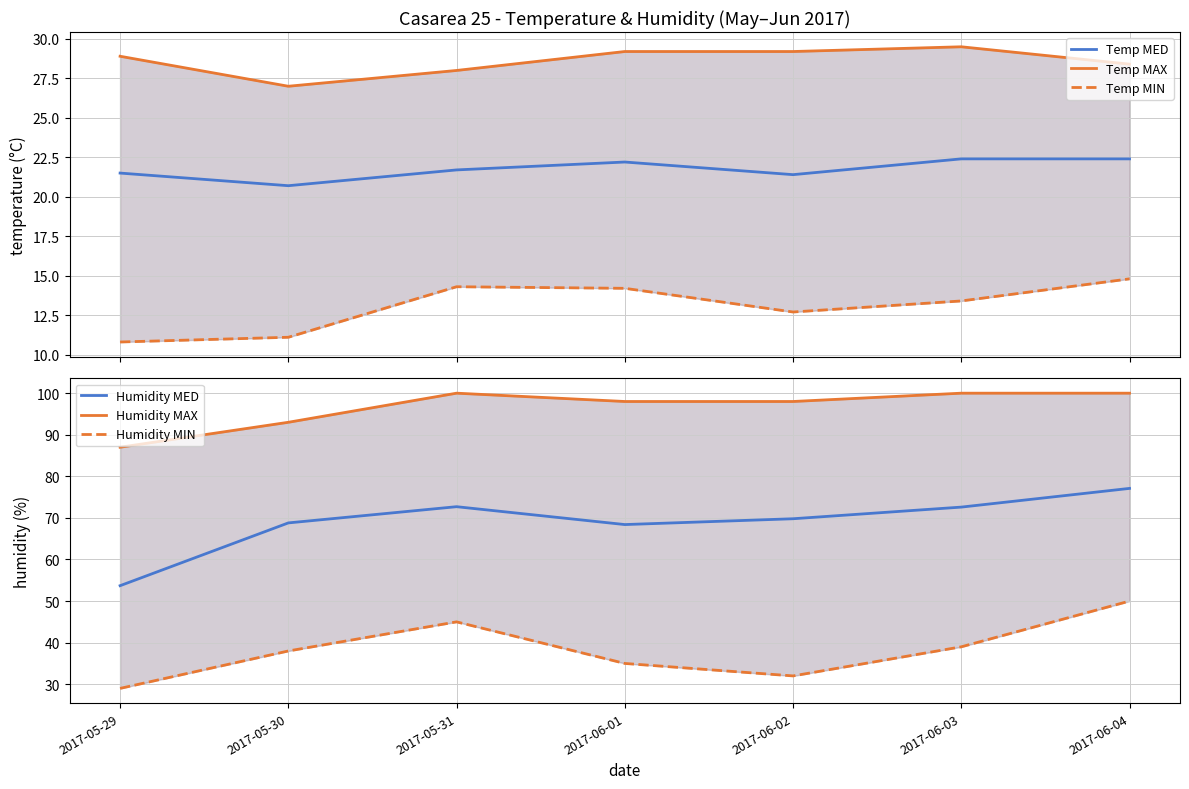

What is the average value of the Temp MED series?

21.8